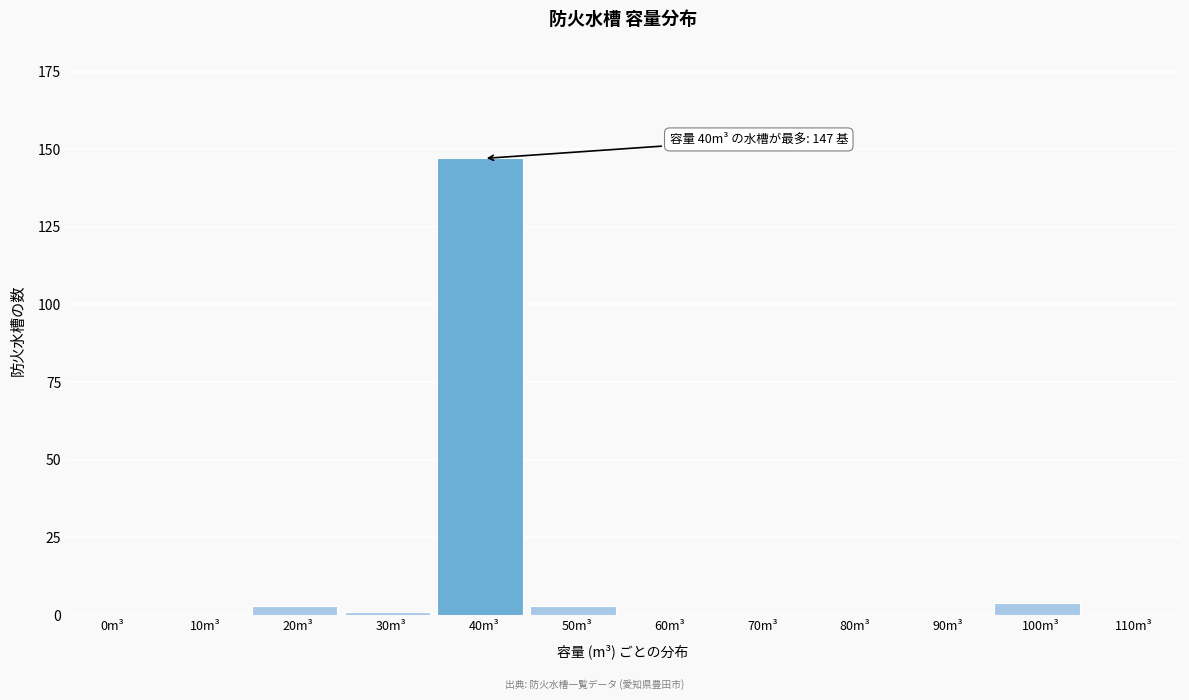

Reading left to right, extract all data points from this chart.

0m³=0	10m³=0	20m³=3	30m³=1	40m³=147	50m³=3	60m³=0	70m³=0	80m³=0	90m³=0	100m³=4	110m³=0